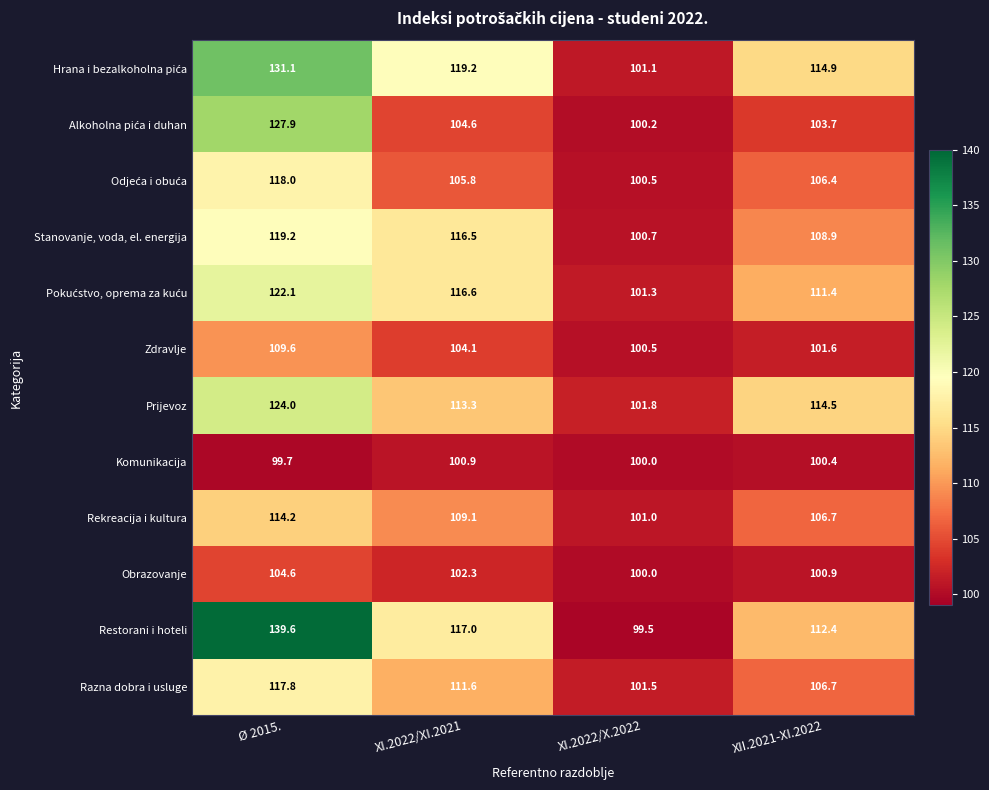

Is it true that Rekreacija i kultura equals 106.7 at XII.2021-XI.2022?

True